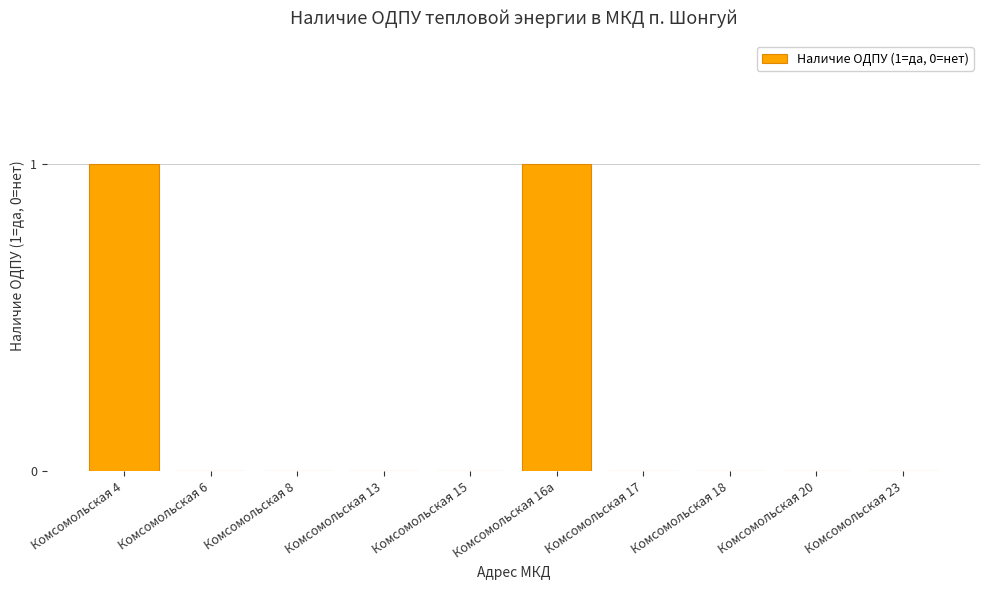

Is it true that the value at Комсомольская 13 is 0?

True